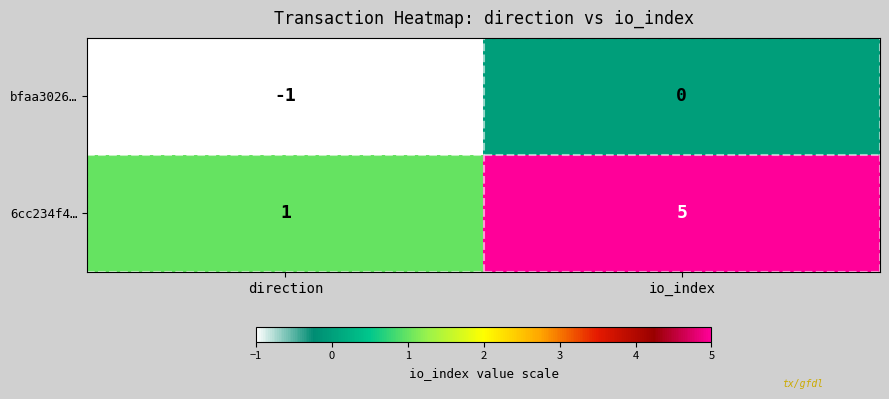

How many values in bfaa3026… are below zero?

1